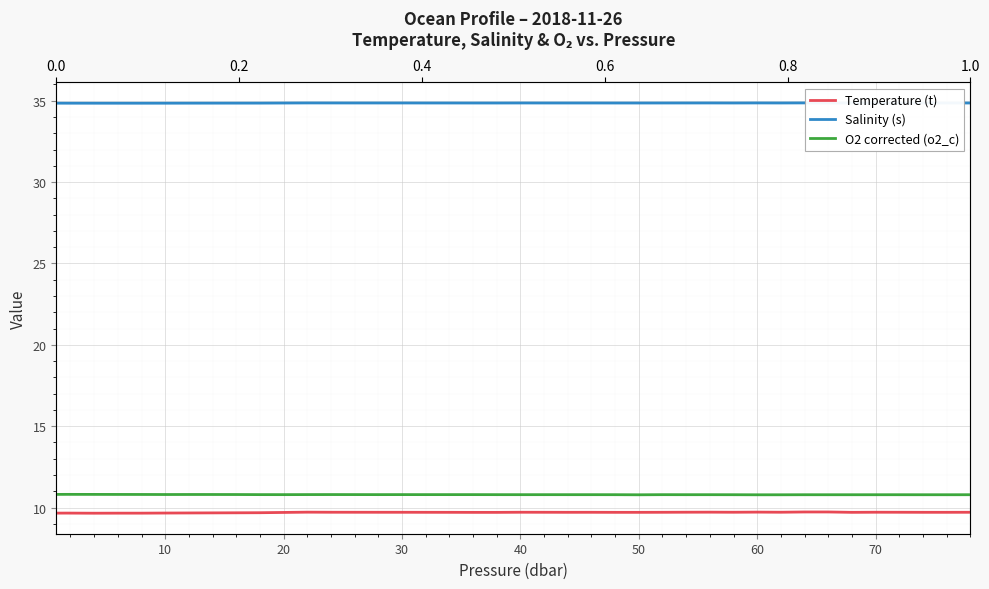

Reading left to right, list all the values displayed in this chart.

Temperature (t): 9.7	9.7	9.7	9.7	9.7	9.7	9.7	9.7	9.7	9.7	9.7	9.7	9.7	9.7	9.7	9.7	9.7	9.7	9.7	9.7	9.7	9.7	9.7	9.7	9.7	9.7	9.7	9.7	9.7	9.7	9.7	9.7	9.7	9.7	9.7	9.7	9.7	9.7	9.7	9.7
Salinity (s): 34.8	34.8	34.8	34.8	34.8	34.8	34.8	34.8	34.8	34.9	34.9	34.9	34.9	34.9	34.9	34.9	34.9	34.9	34.9	34.9	34.9	34.9	34.9	34.9	34.9	34.9	34.9	34.9	34.9	34.9	34.9	34.9	34.9	34.9	34.9	34.9	34.9	34.9	34.9	34.9
O2 corrected (o2_c): 10.8	10.8	10.8	10.8	10.8	10.8	10.8	10.8	10.8	10.8	10.8	10.8	10.8	10.8	10.8	10.8	10.8	10.8	10.8	10.8	10.8	10.8	10.8	10.8	10.8	10.8	10.8	10.8	10.8	10.8	10.8	10.8	10.8	10.8	10.8	10.8	10.8	10.8	10.8	10.8